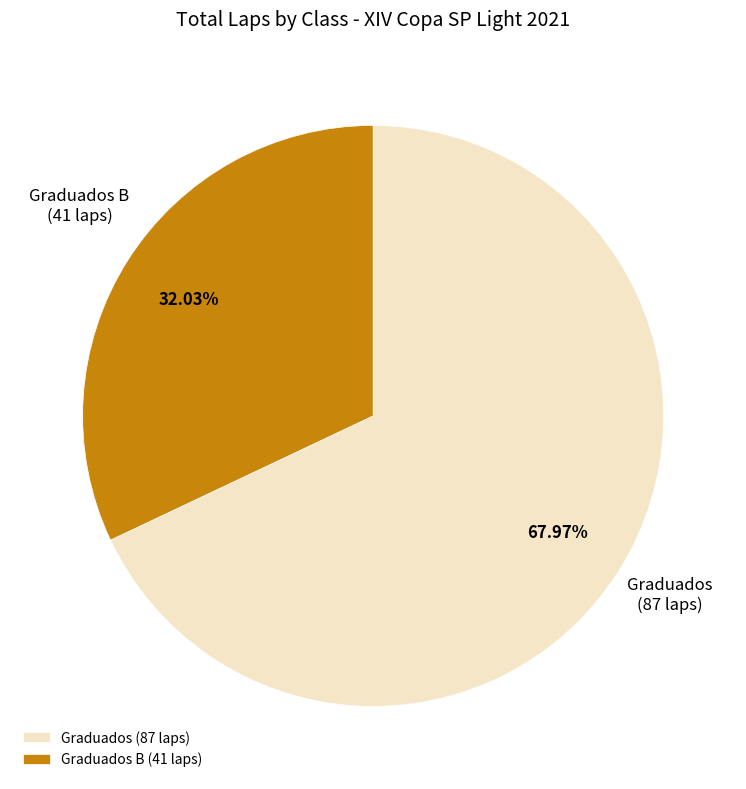

Does Graduados B (41 laps) represent more than half of the total?

No